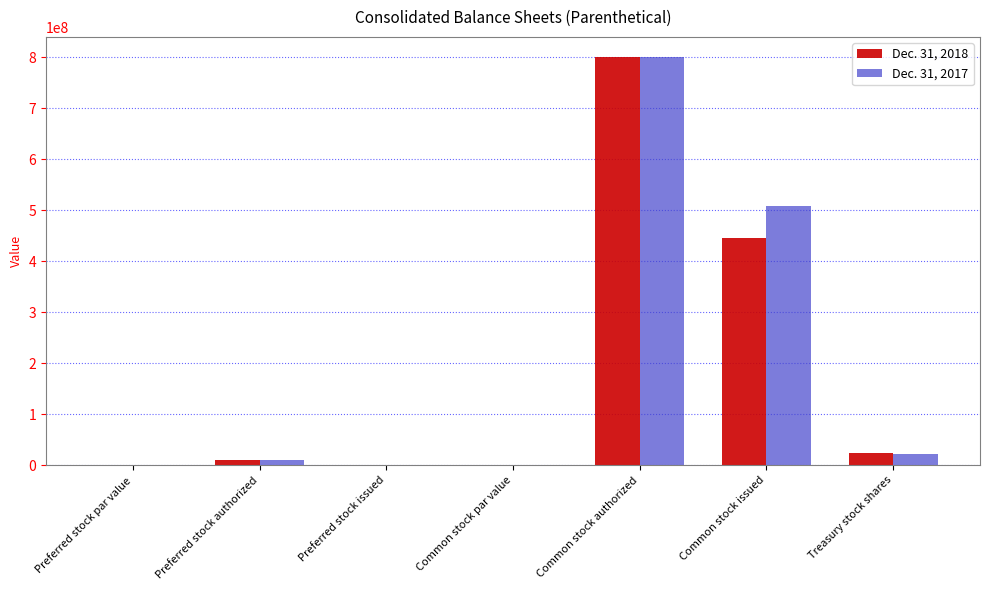

True or false: Dec. 31, 2017 has a value of 22900000 at Treasury stock shares.

True